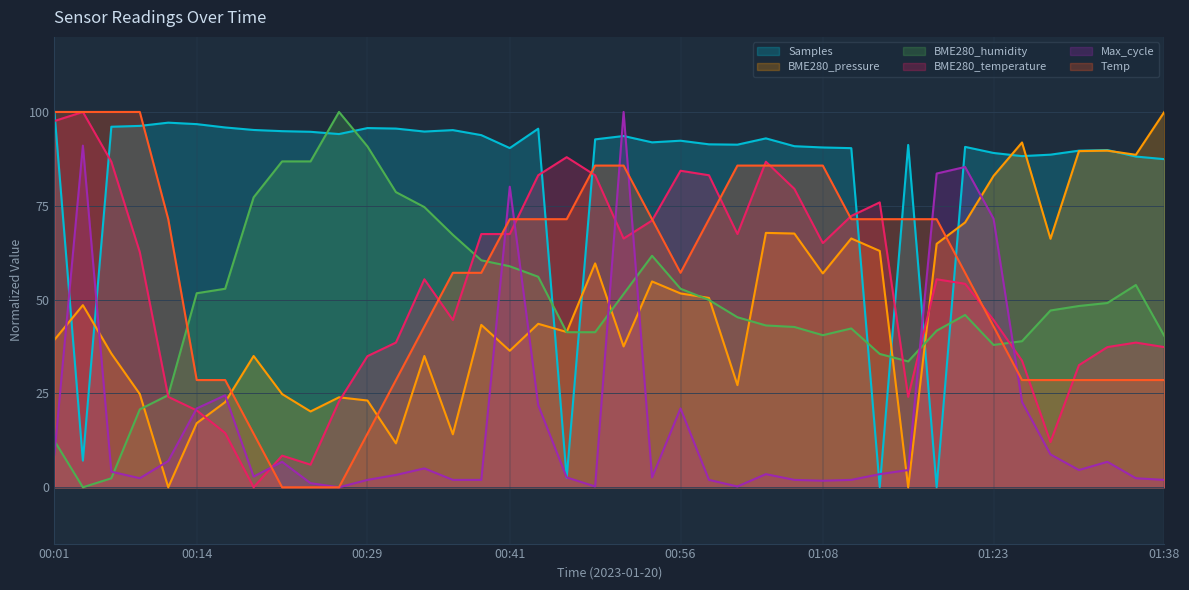

Where do Samples and Max_cycle first cross each other?

00:01 and 00:04